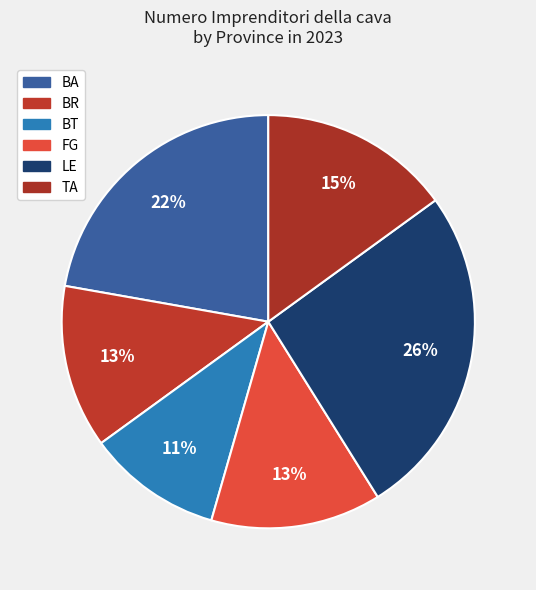

How many slices are in this pie chart?

6